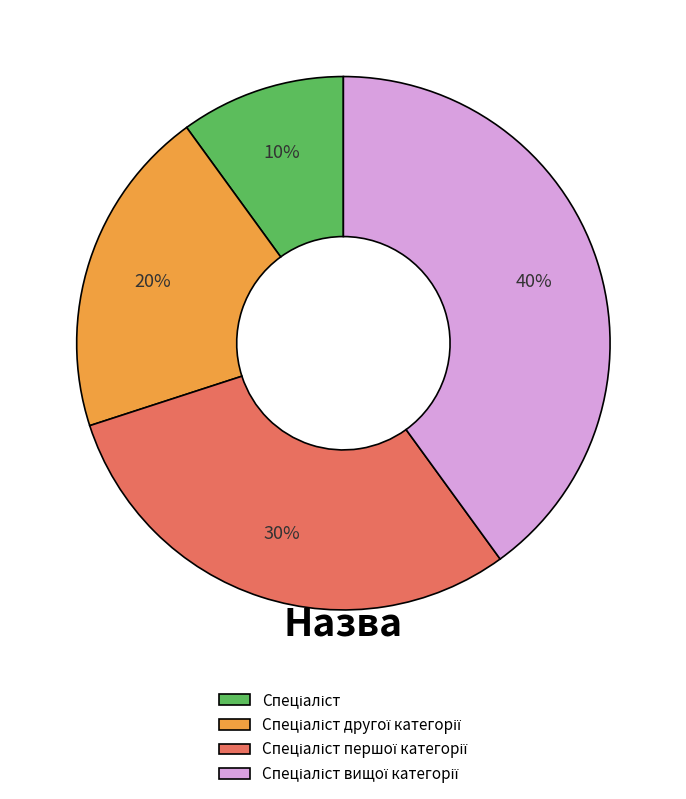

Is there a majority slice in this chart?

No